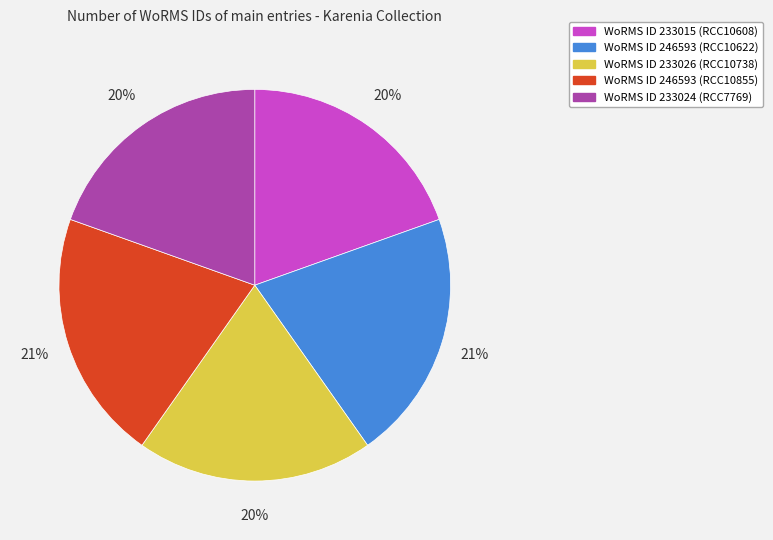

Is there any slice that represents more than half of the pie?

No